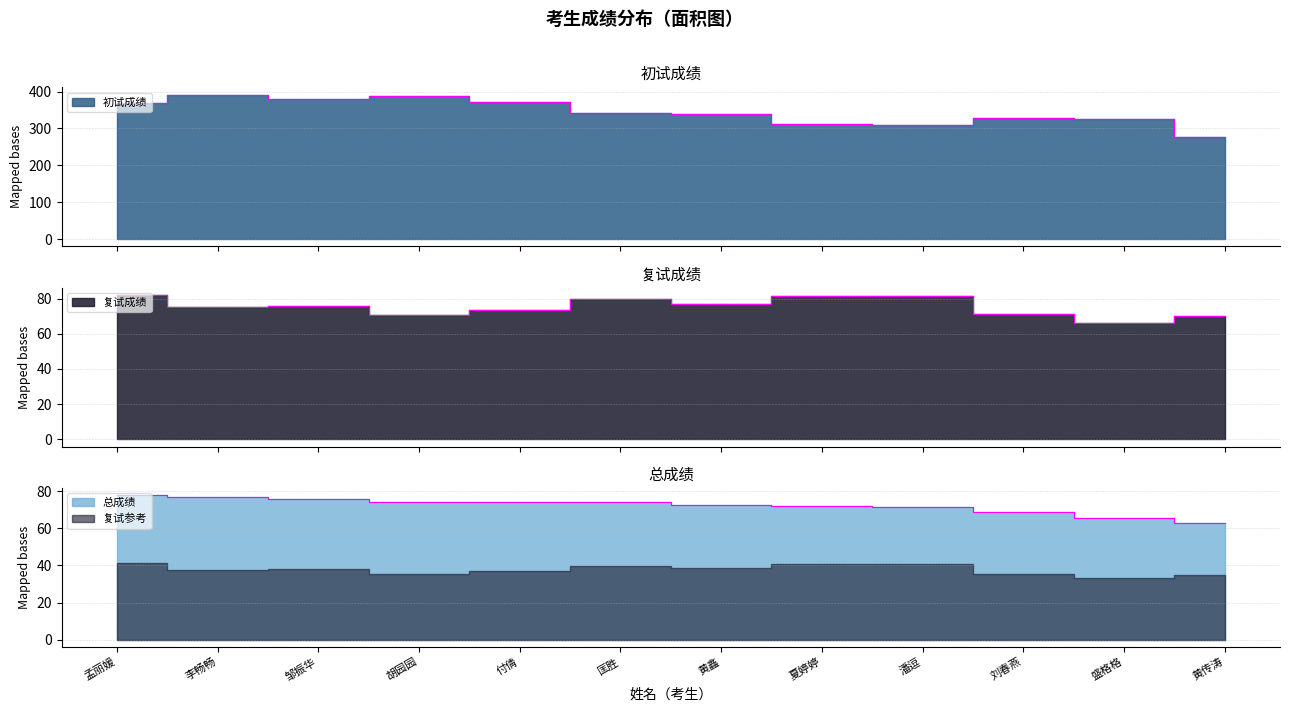

Is it true that 初试成绩 equals 541.1 at 匡胜?

False